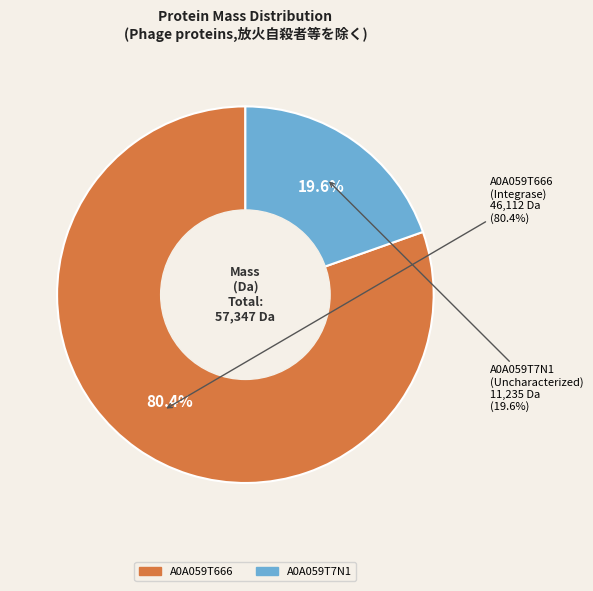

To the nearest percent, what is the difference between the largest and smallest slice percentages?

61%